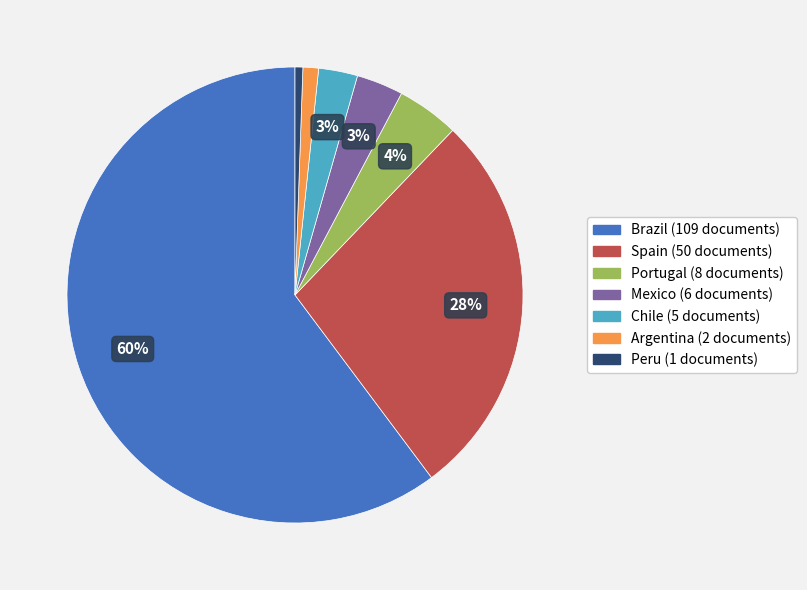

Is Brazil the majority of the pie?

Yes